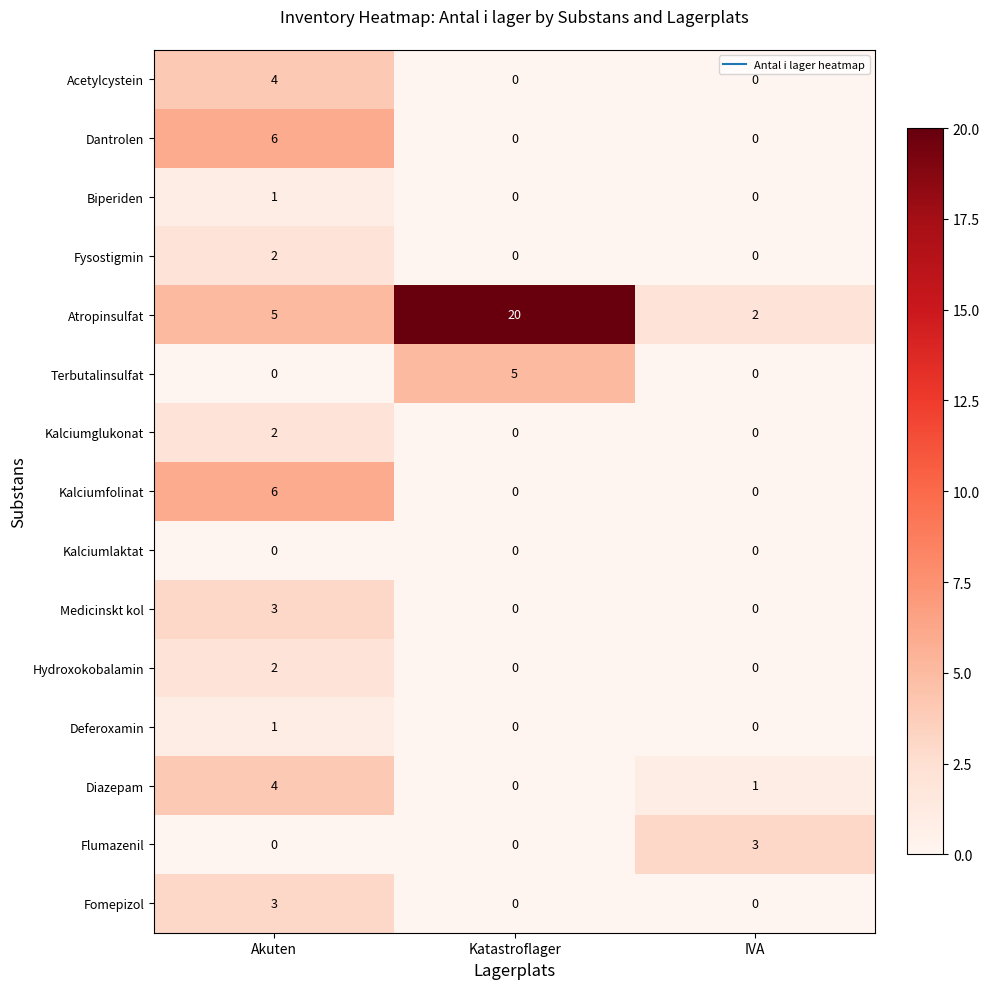

At which category does the chart reach its peak across all series?

Katastroflager